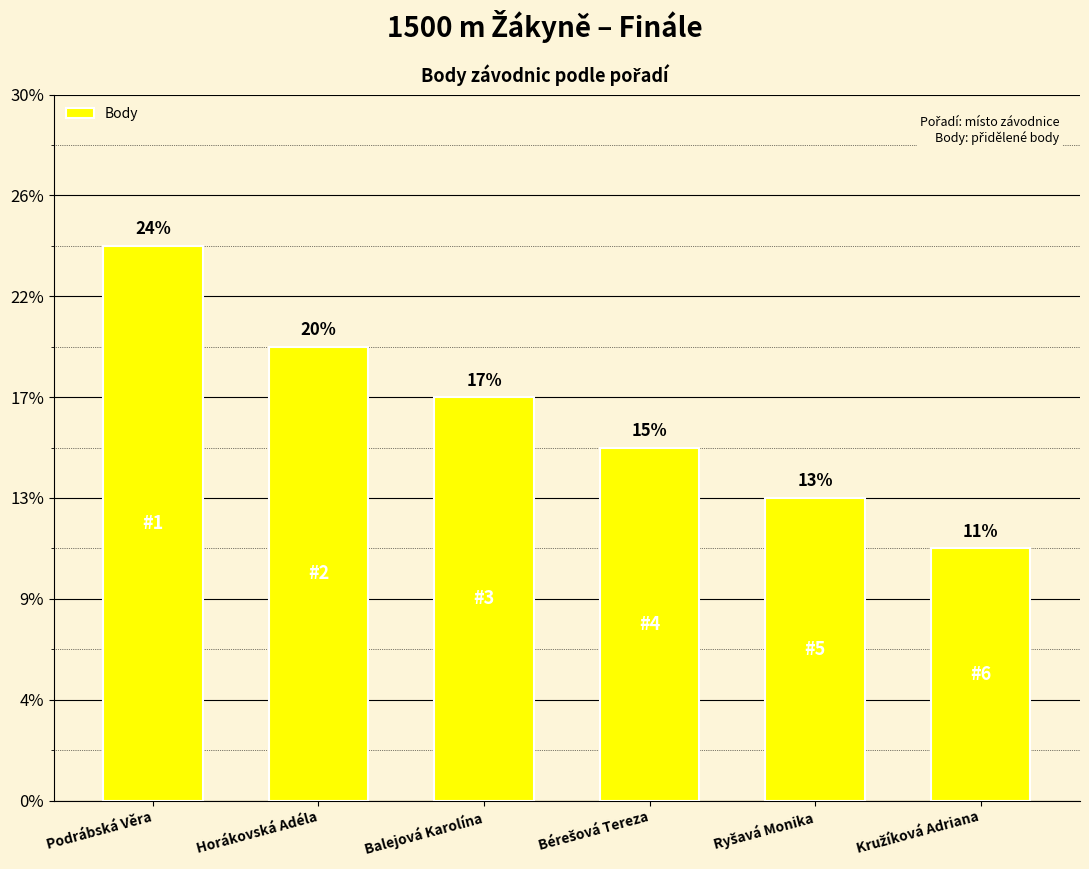

Which label corresponds to the smallest value in the chart?

Kružíková Adriana